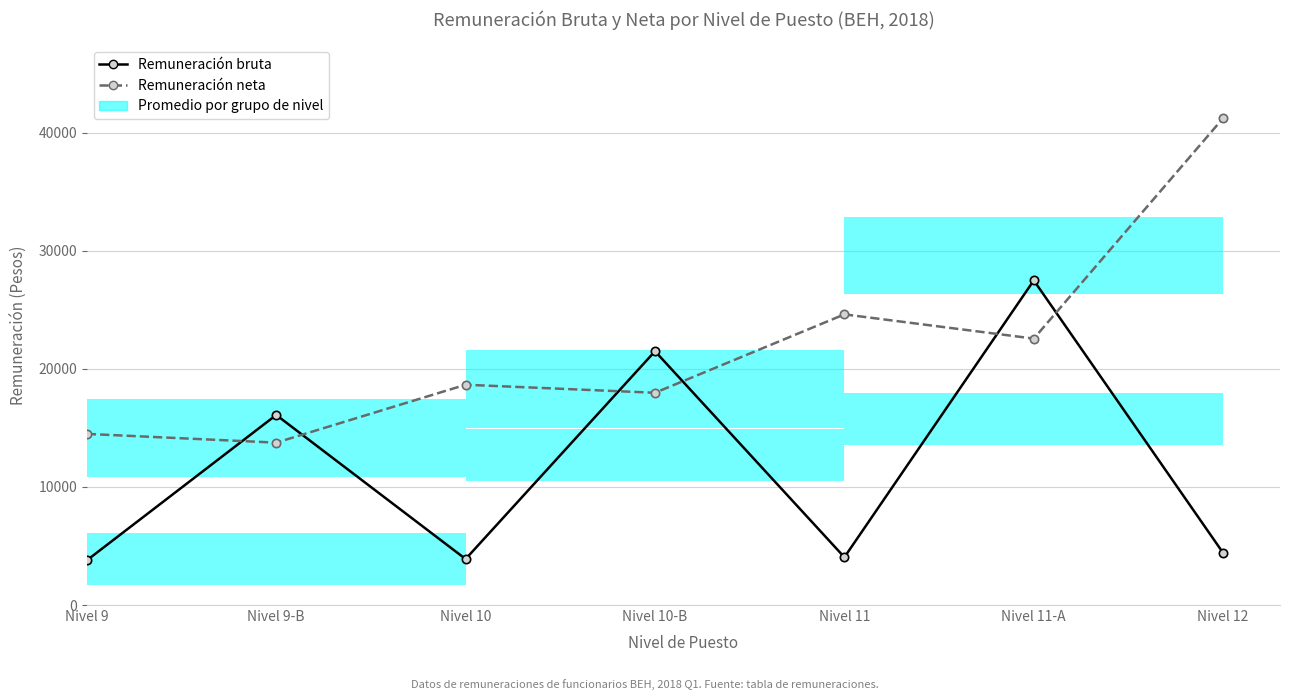

What is the average value of the Remuneración neta series?

21905.2